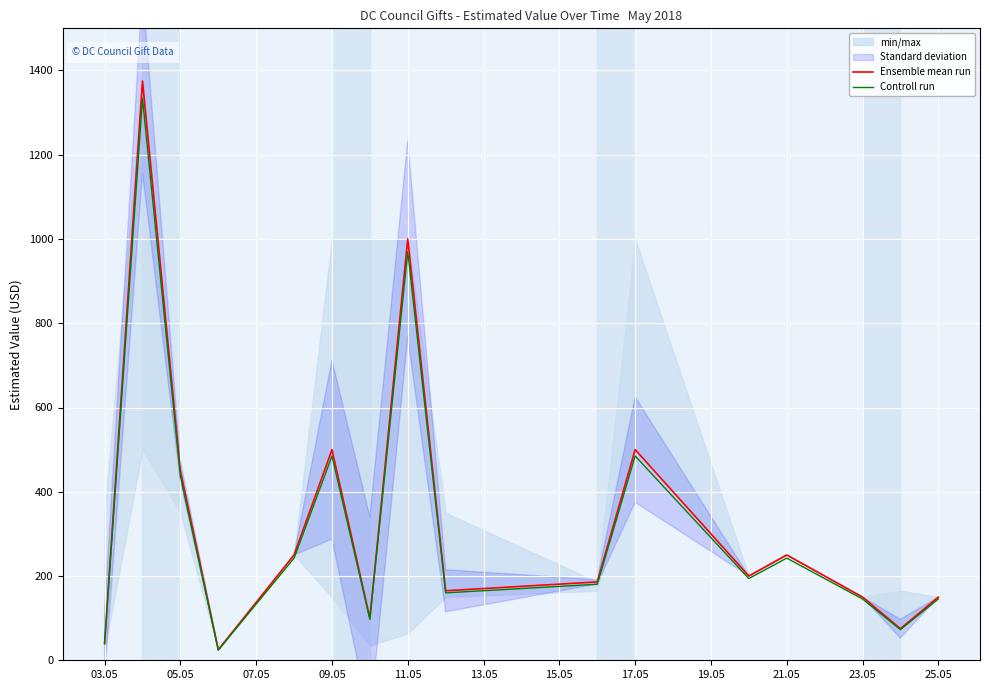

True or false: Controll run and Ensemble mean run intersect in this chart.

False